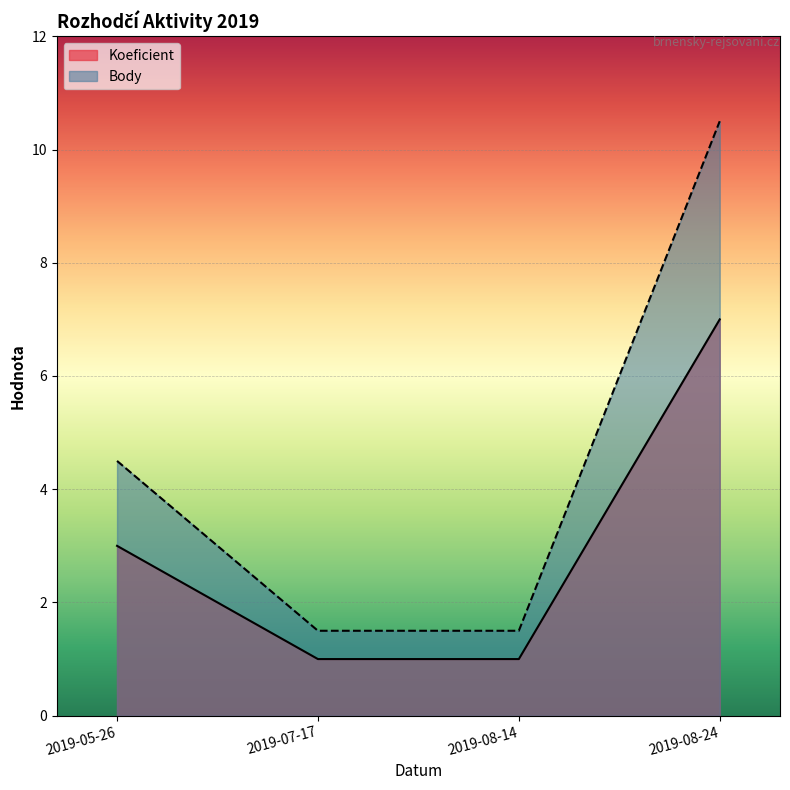

The value of Body at 2019-08-24 is 10.5. True or false?

True